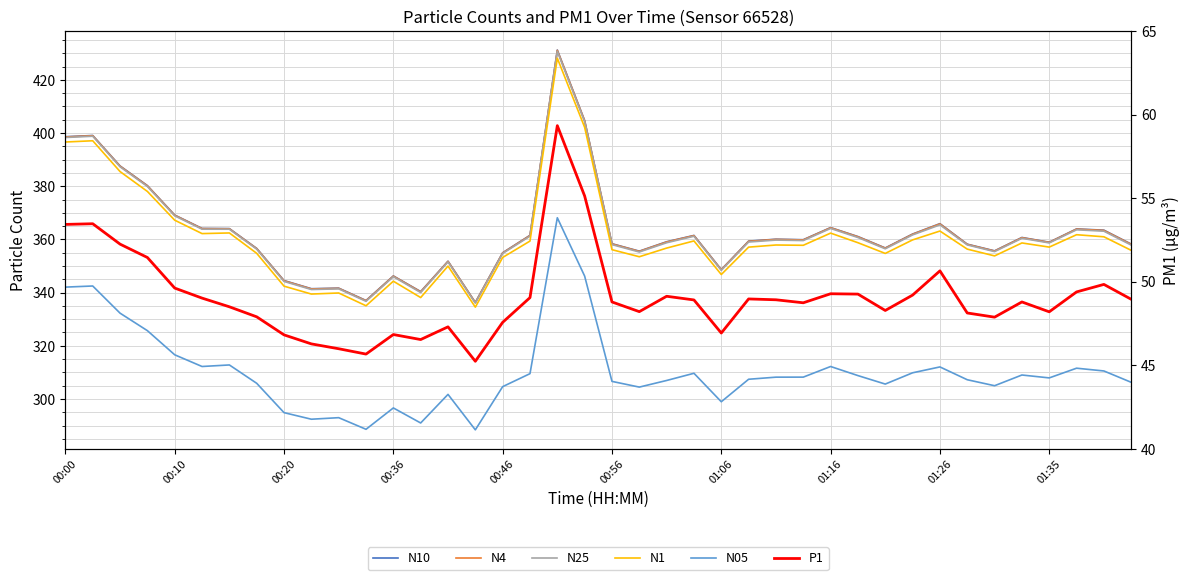

True or false: N25 has a value of 351.5 at 14.

True